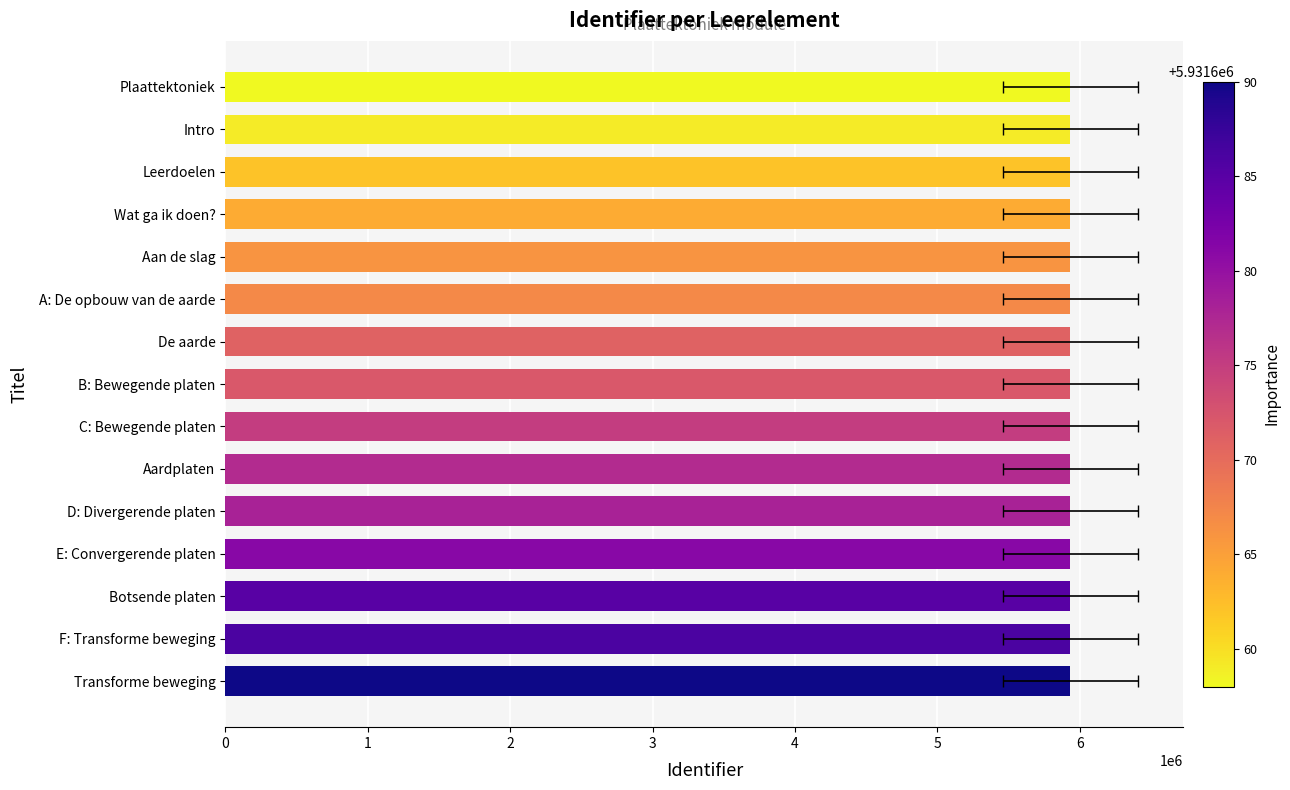

The value at Aan de slag is 5931666. True or false?

True